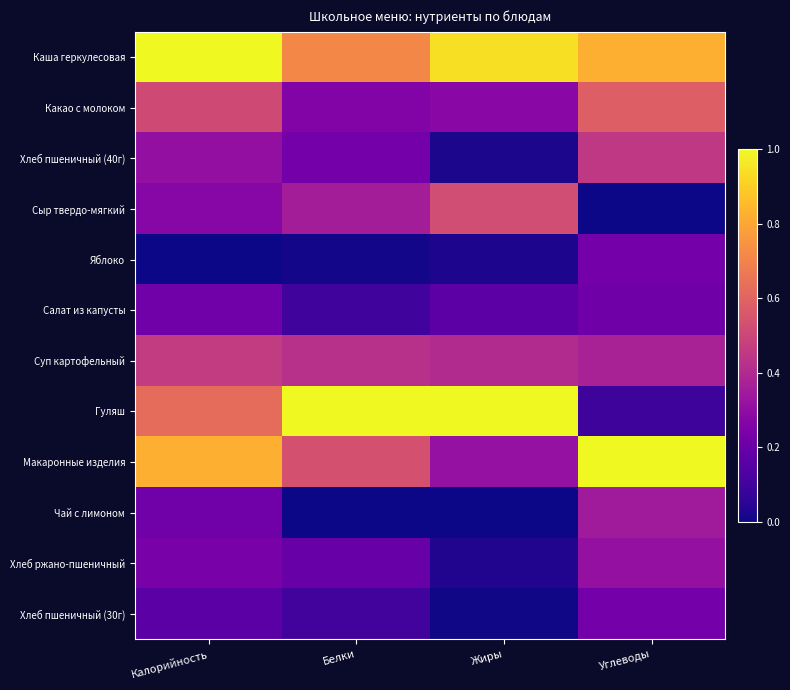

Rank the series at Углеводы from highest to lowest value.

Макаронные изделия, Каша геркулесовая, Какао с молоком, Хлеб пшеничный (40г), Суп картофельный, Чай с лимоном, Хлеб ржано-пшеничный, Хлеб пшеничный (30г), Яблоко, Салат из капусты, Гуляш, Сыр твердо-мягкий